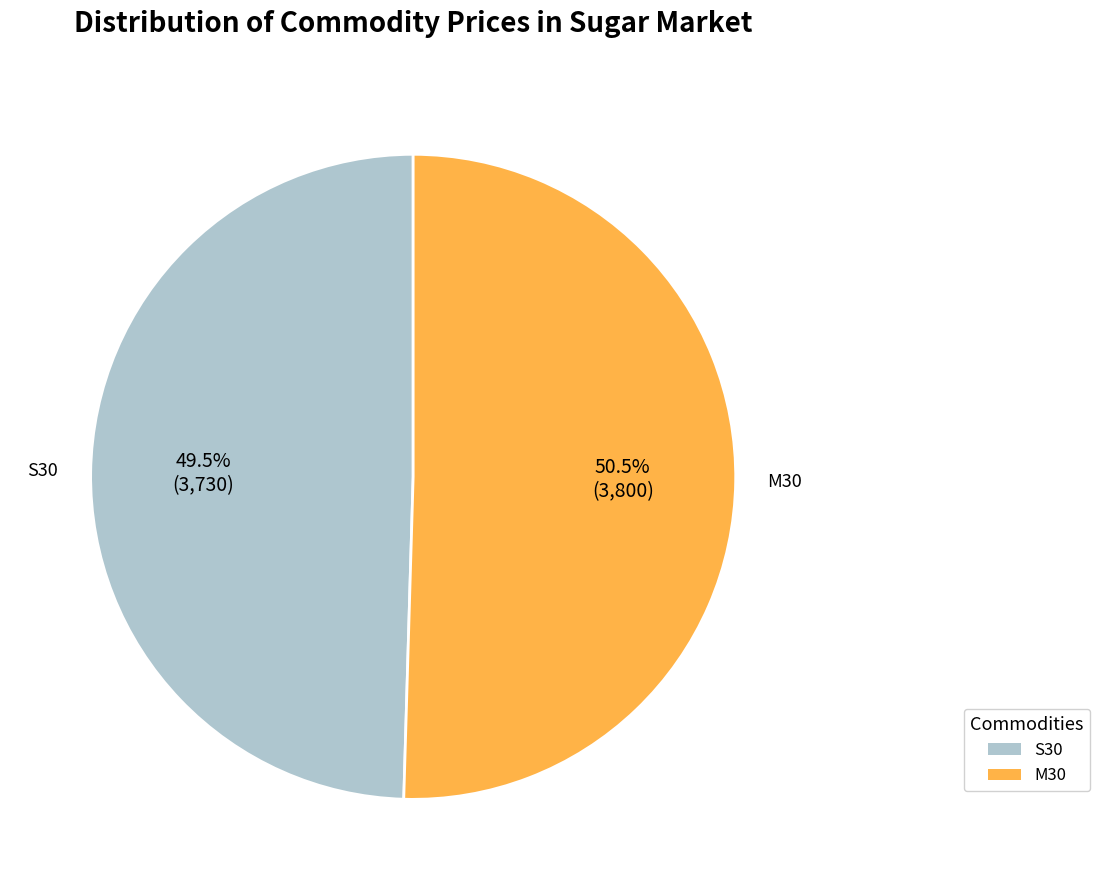

How many segments does this pie chart have?

2